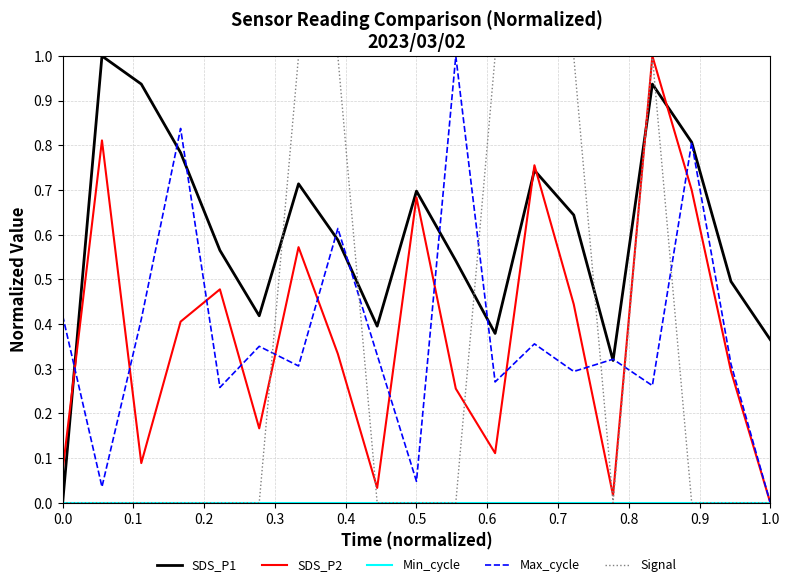

Does the chart display data point markers on the line(s)?

No